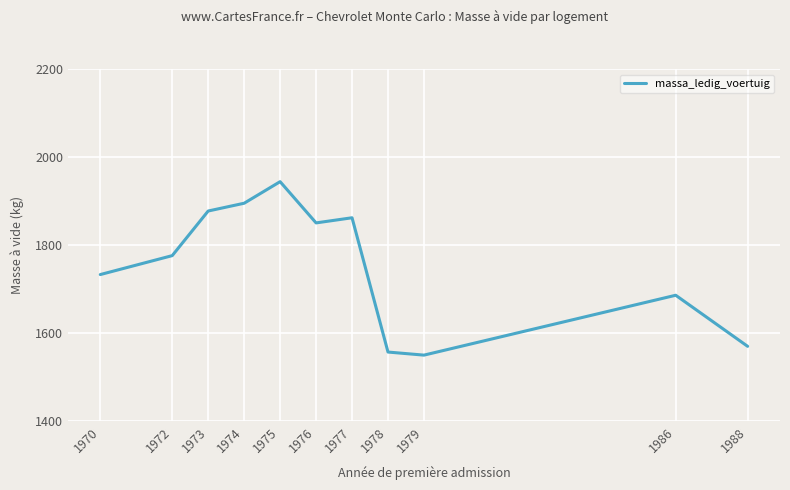

Which category has the highest value across all series?

1975